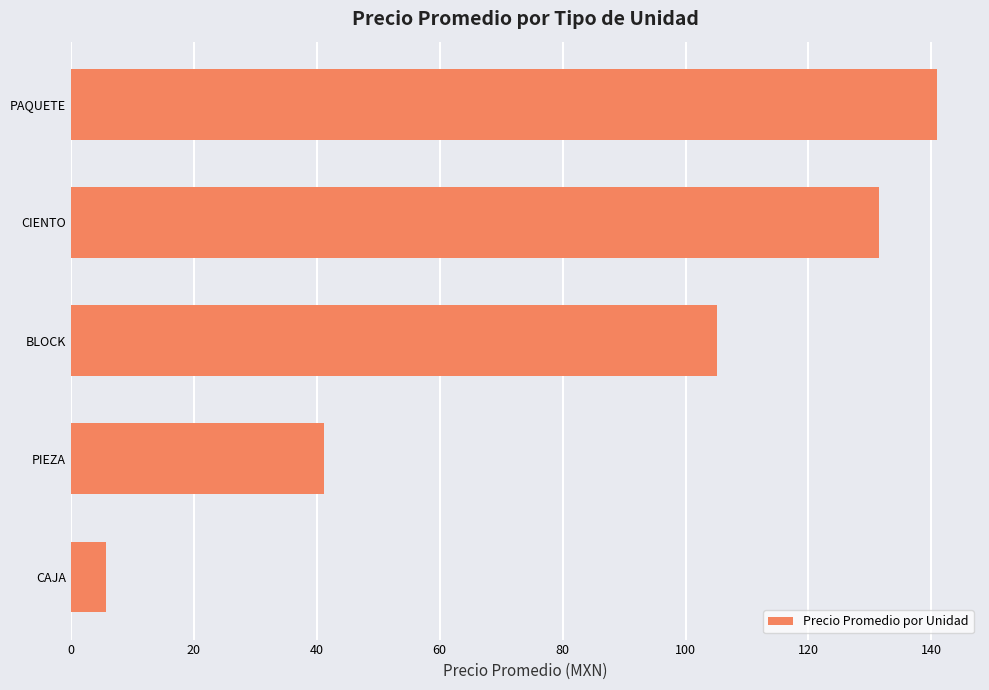

Reading top to bottom, transcribe all the data shown in this chart.

PAQUETE=140.9	CIENTO=131.5	BLOCK=105.0	PIEZA=41.1	CAJA=5.6